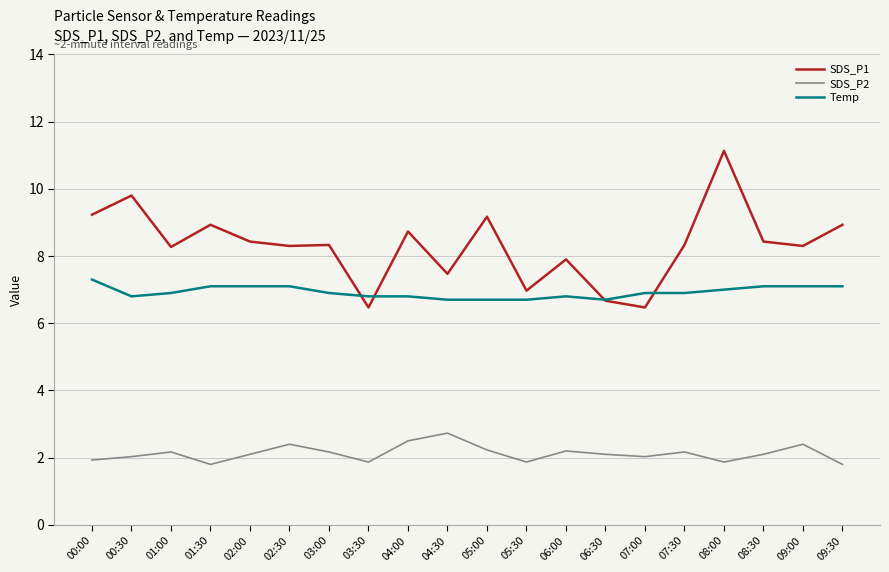

Count the number of categories in the chart.

20